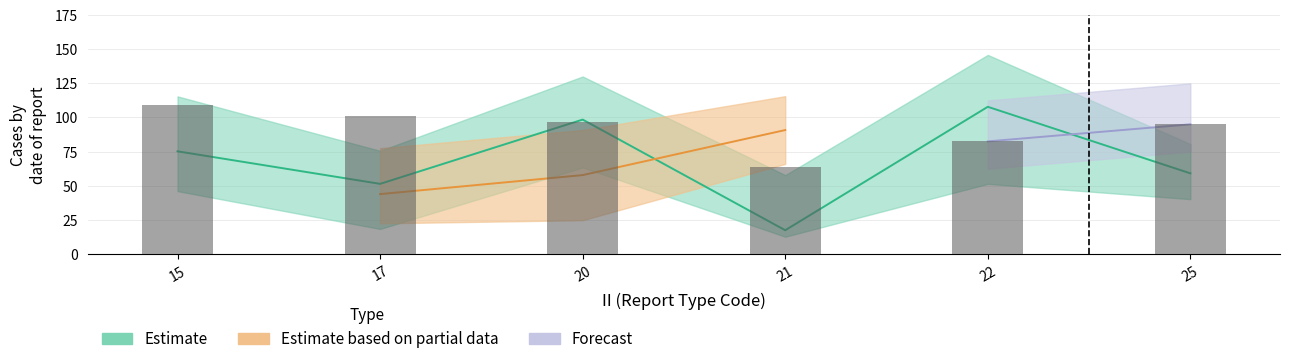

What is the average value?

92